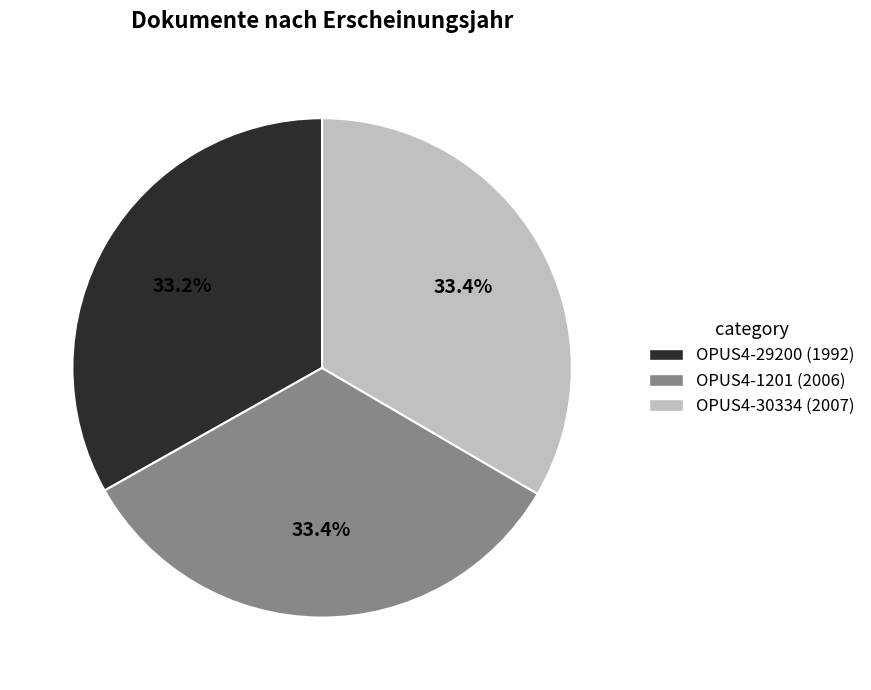

To the nearest percent, what is the combined percentage of OPUS4-29200 and OPUS4-30334?

67%